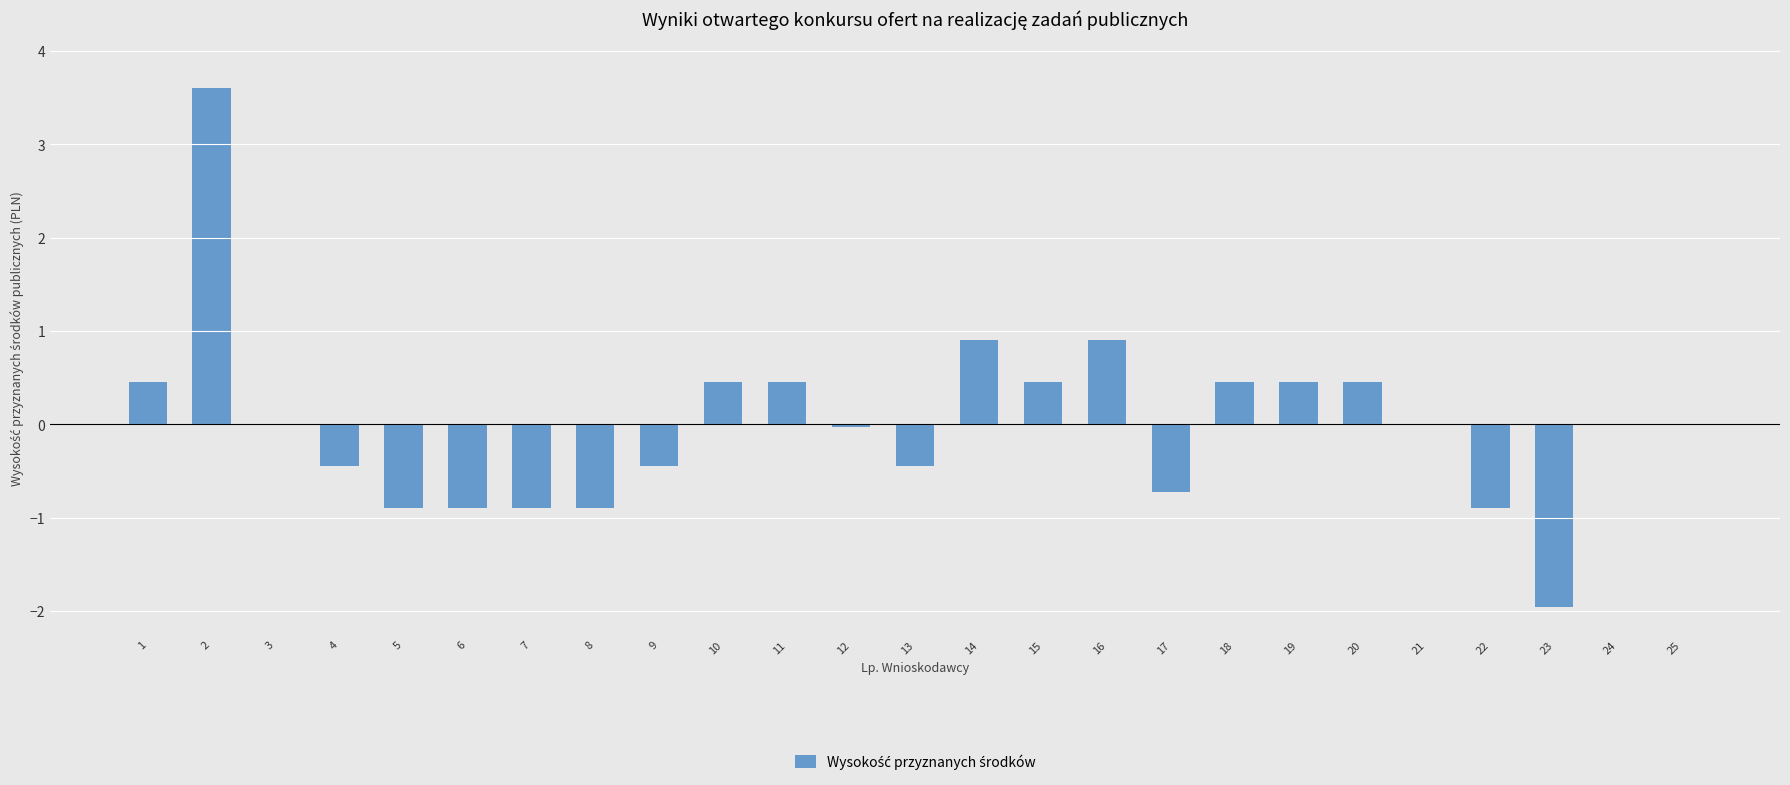

What is the maximum value shown in the chart?

3.6